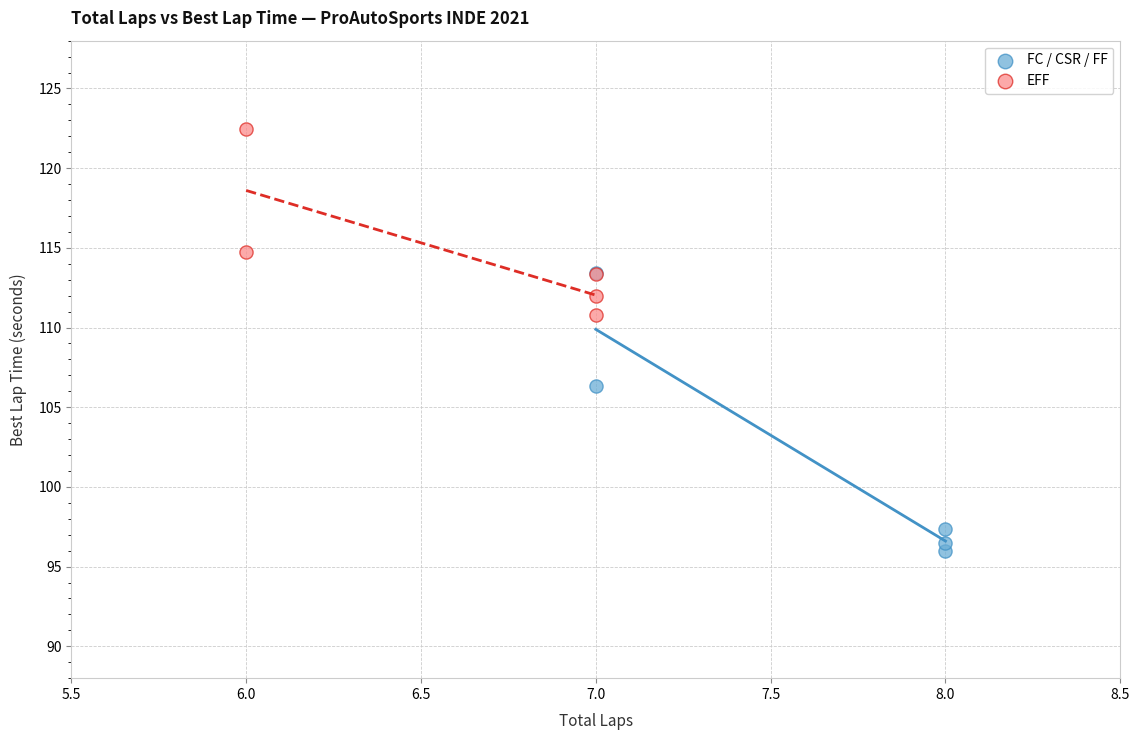

Which series contains the lowest Y value?

FC / CSR / FF